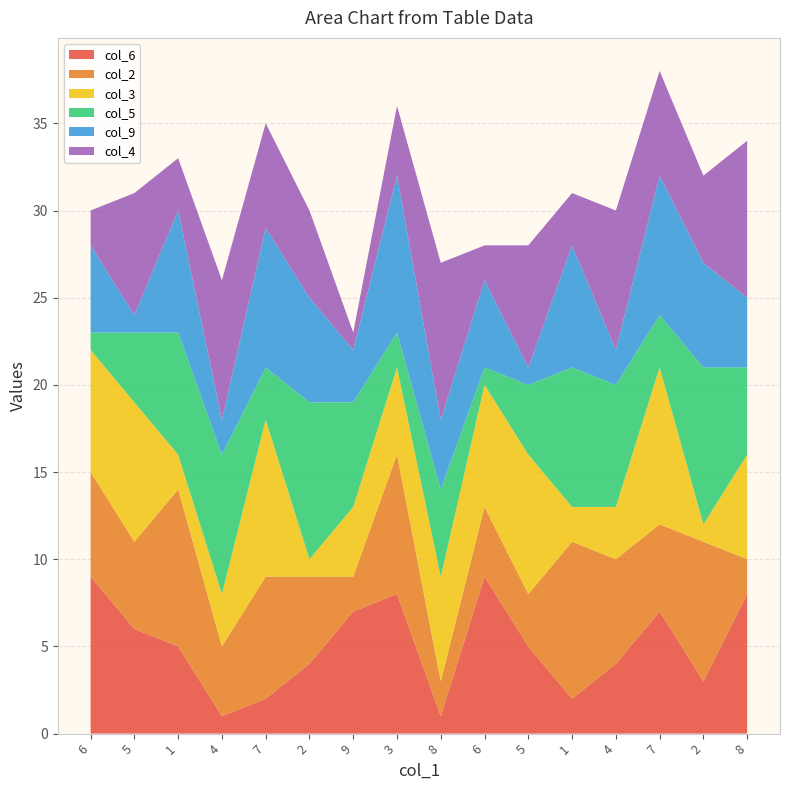

Reading left to right, what are all the values shown in this chart?

col_6: 6=9	5=6	1=5	4=1	7=2	2=4	9=7	3=8	8=1	6=9	5=5	1=2	4=4	7=7	2=3	8=8
col_2: 6=6	5=5	1=9	4=4	7=7	2=5	9=2	3=8	8=2	6=4	5=3	1=9	4=6	7=5	2=8	8=2
col_3: 6=7	5=8	1=2	4=3	7=9	2=1	9=4	3=5	8=6	6=7	5=8	1=2	4=3	7=9	2=1	8=6
col_5: 6=1	5=4	1=7	4=8	7=3	2=9	9=6	3=2	8=5	6=1	5=4	1=8	4=7	7=3	2=9	8=5
col_9: 6=5	5=1	1=7	4=2	7=8	2=6	9=3	3=9	8=4	6=5	5=1	1=7	4=2	7=8	2=6	8=4
col_4: 6=2	5=7	1=3	4=8	7=6	2=5	9=1	3=4	8=9	6=2	5=7	1=3	4=8	7=6	2=5	8=9